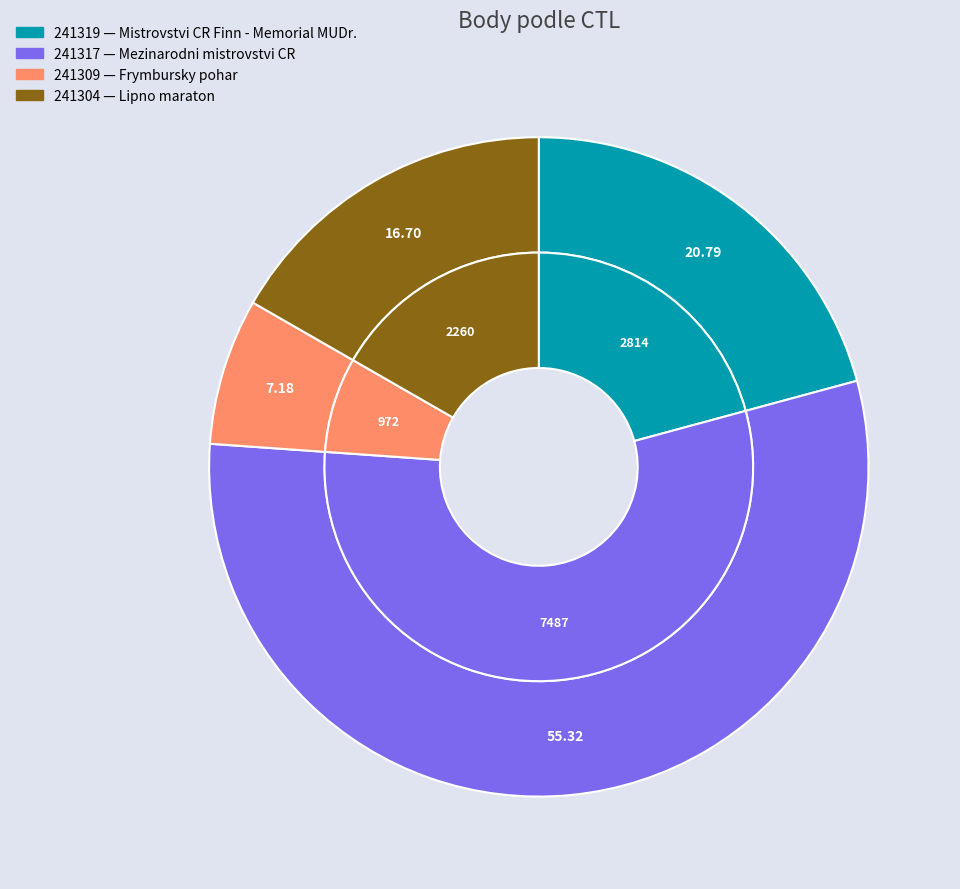

What percentage is the 241319 slice, to the nearest percent?

21%